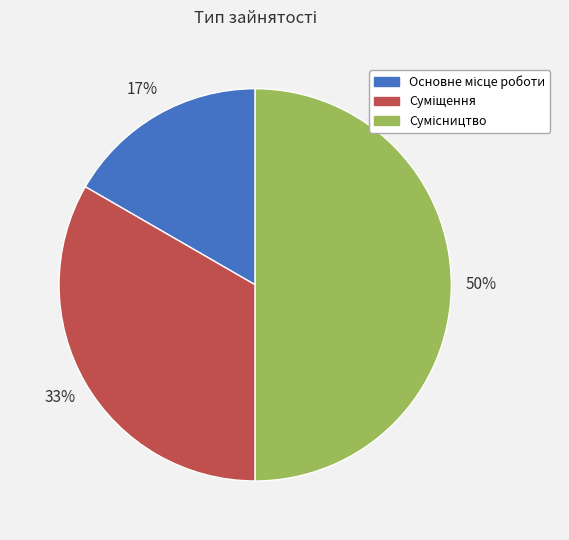

To the nearest percent, what is the difference between the largest and smallest slice percentages?

33%